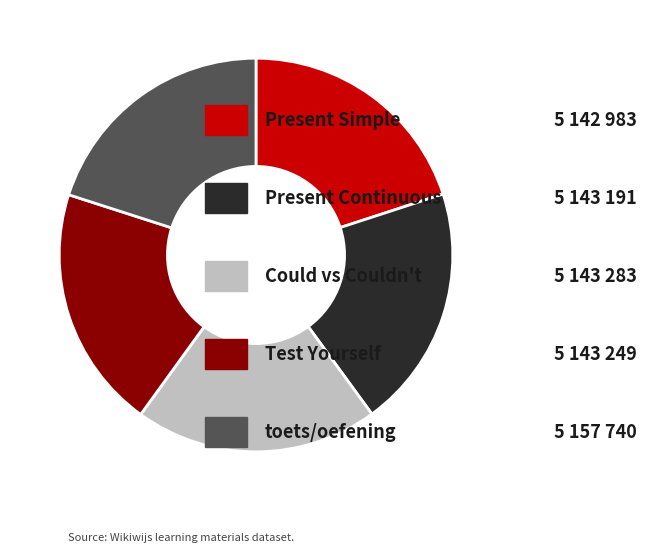

Is there any slice that represents more than half of the pie?

No